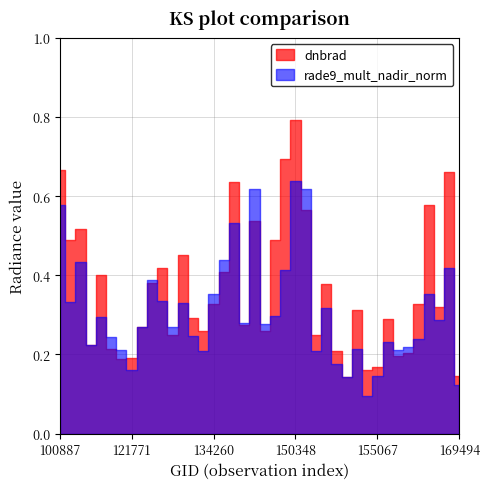

What is the difference between the second highest and second lowest values in the dnbrad series?

0.5